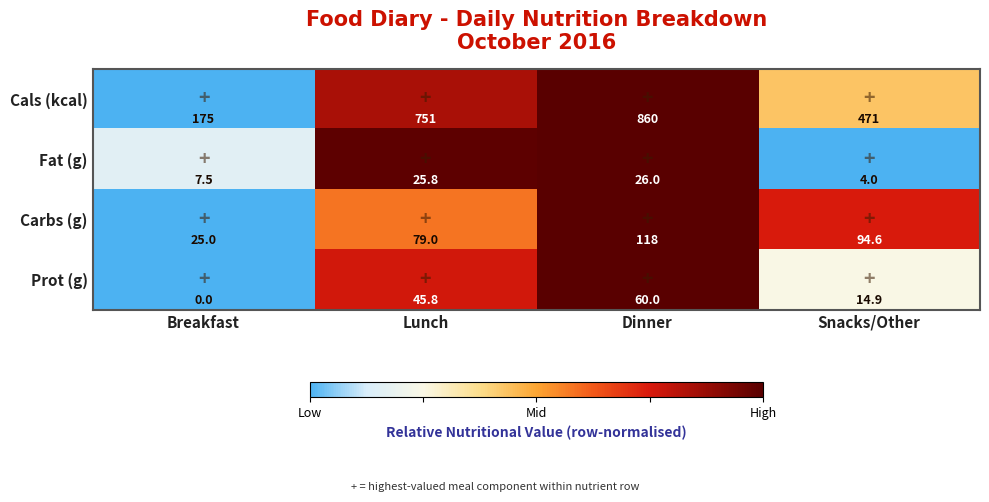

What is the difference between the second highest and minimum values in the Cals (kcal) series?

576.0